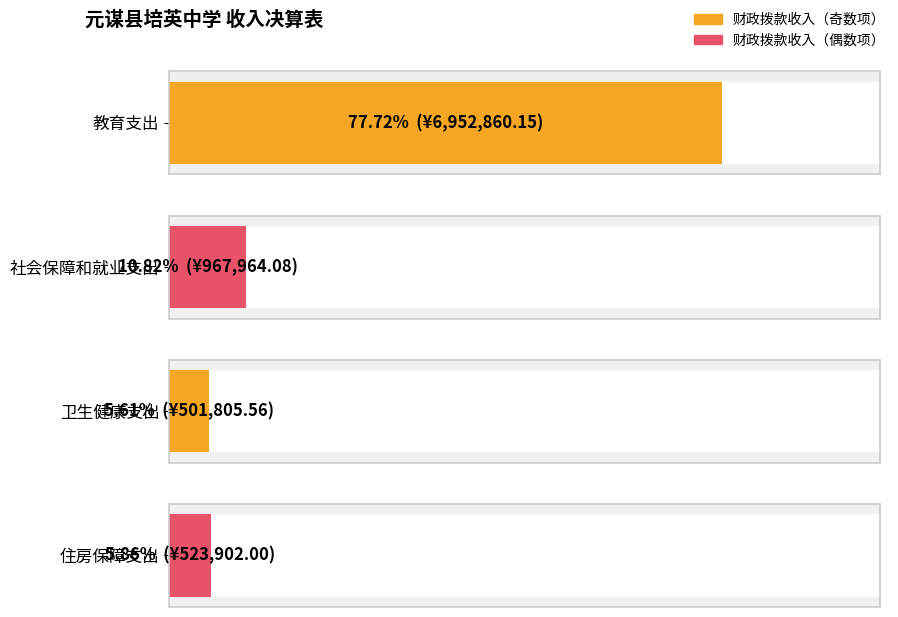

Reading left to right, transcribe all the data shown in this chart.

财政拨款收入: 6952860.2	967964.1	501805.6	523902.0
本年收入合计: 6952860.2	967964.1	501805.6	523902.0